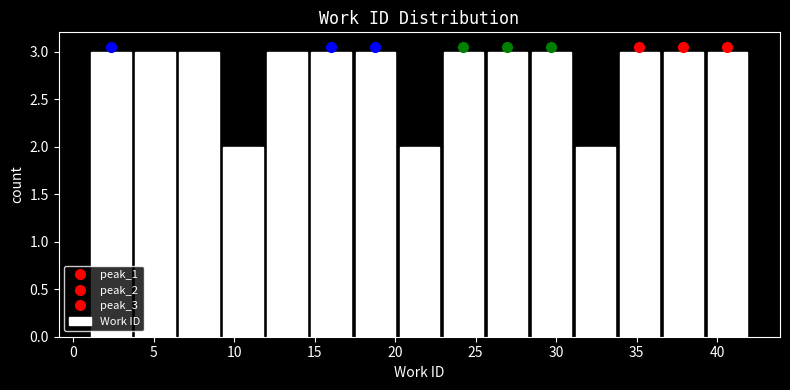

Reading left to right, list every bar in this chart as the range it spans on the x-axis followed by its height. Neither the bar edges nor the heights are printed on the chart, so give them approximately, as read against the axes.

1.0 to 3.5: 3
3.5 to 6.5: 3
6.5 to 9.0: 3
9.0 to 12.0: 2
12.0 to 14.5: 3
14.5 to 17.5: 3
17.5 to 20.0: 3
20.0 to 23.0: 2
23.0 to 25.5: 3
25.5 to 28.5: 3
28.5 to 31.0: 3
31.0 to 34.0: 2
34.0 to 36.5: 3
36.5 to 39.5: 3
39.5 to 42.0: 3